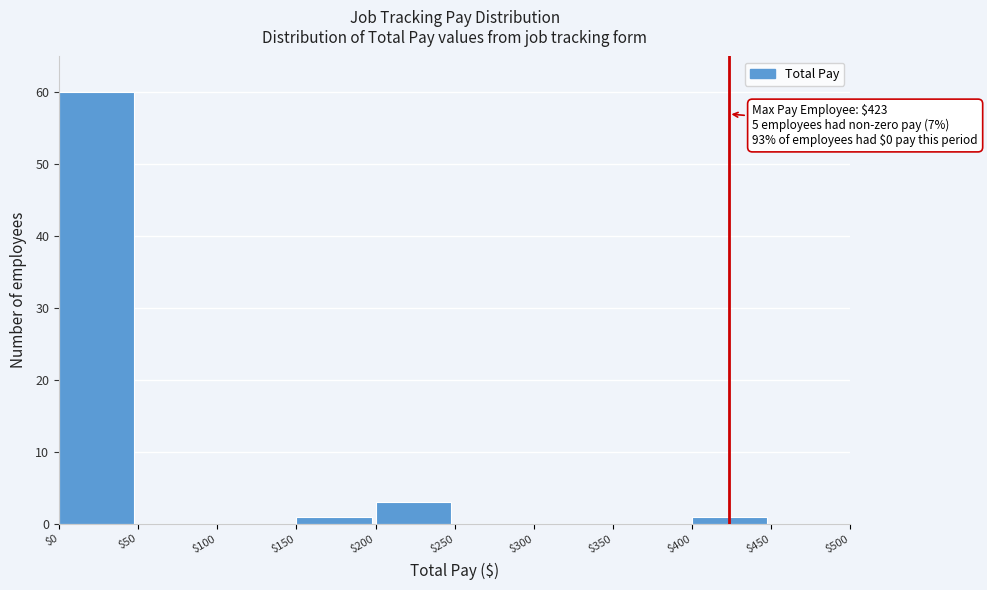

Over which range of the x-axis is the bar tallest?

$0 to $50